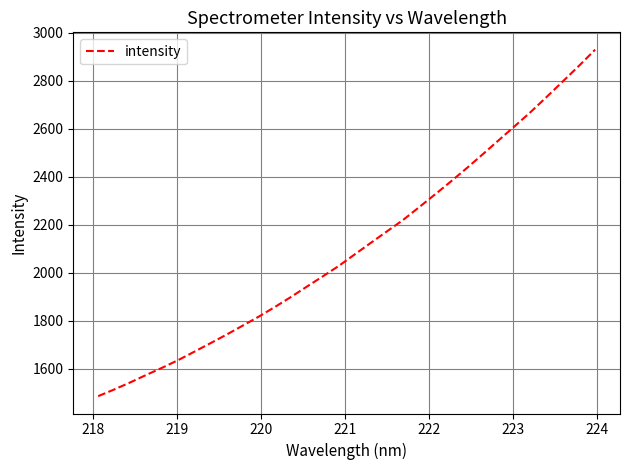

What is the sum of all values?

67446.4